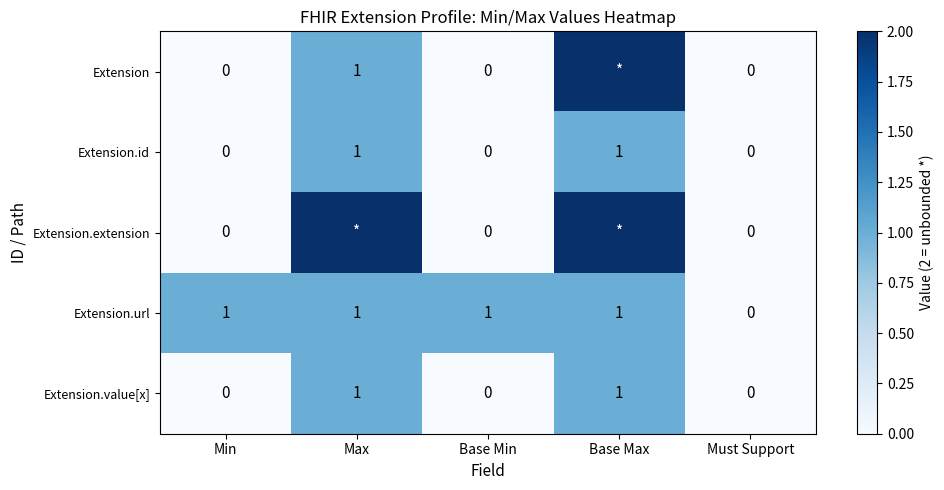

True or false: Extension.url has a value of 0 at Must Support.

True